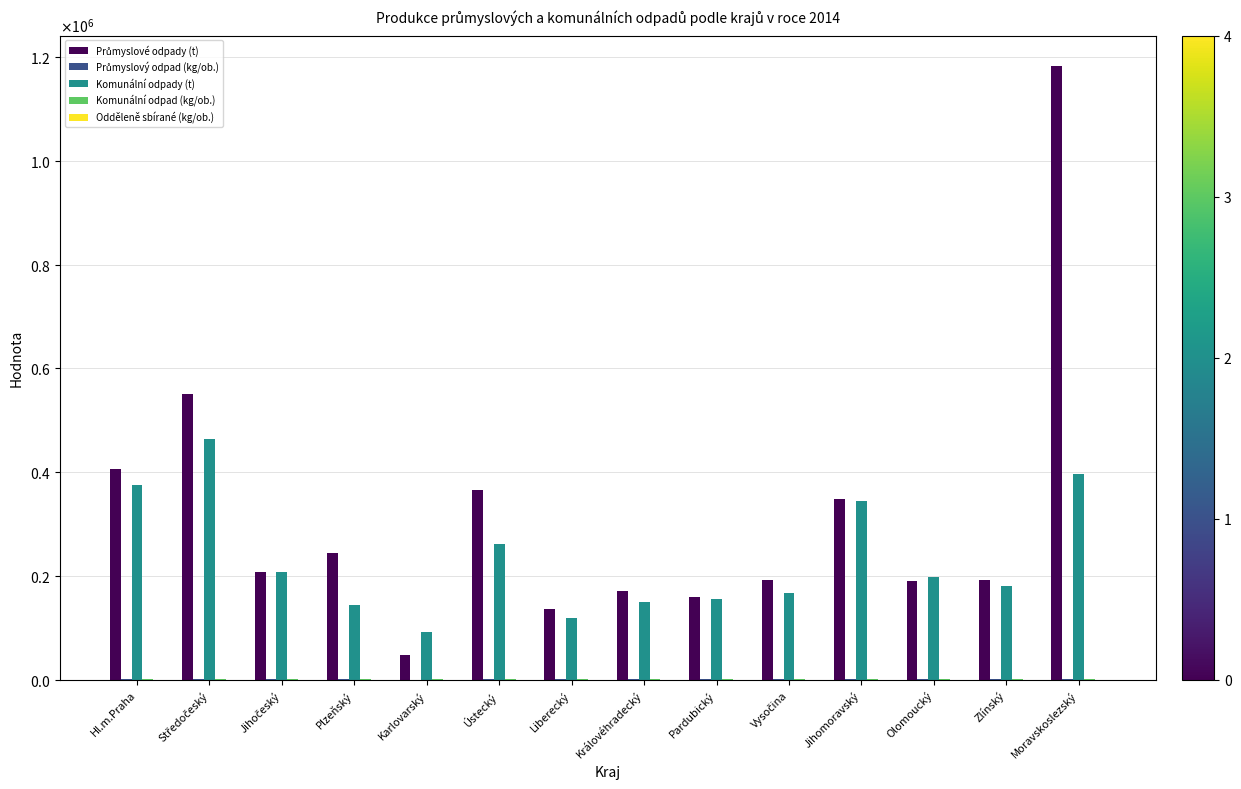

Reading right to left, transcribe all the data shown in this chart.

Průmyslové odpady (t): Moravskoslezský=1182783.3	Zlínský=192918.2	Olomoucký=189477.6	Jihomoravský=347934.8	Vysočina=191559.3	Pardubický=159709.8	Královéhradecký=171315.7	Liberecký=136395.9	Ústecký=366080.2	Karlovarský=46744.4	Plzeňský=244843.4	Jihočeský=207663.0	Středočeský=550580.4	Hl.m.Praha=406328.0
Průmyslový odpad (kg/ob.): Moravskoslezský=969.7	Zlínský=329.3	Olomoucký=297.9	Jihomoravský=297.2	Vysočina=375.6	Pardubický=309.4	Královéhradecký=310.5	Liberecký=310.8	Ústecký=443.8	Karlovarský=155.9	Plzeňský=426.6	Jihočeský=326.0	Středočeský=420.6	Hl.m.Praha=324.8
Komunální odpady (t): Moravskoslezský=396984.6	Zlínský=180321.6	Olomoucký=198533.9	Jihomoravský=344784.8	Vysočina=167963.6	Pardubický=156313.1	Královéhradecký=150330.6	Liberecký=119118.4	Ústecký=261880.0	Karlovarský=92044.8	Plzeňský=144477.8	Jihočeský=207288.7	Středočeský=464289.2	Hl.m.Praha=376249.6
Komunální odpad (kg/ob.): Moravskoslezský=325.5	Zlínský=307.8	Olomoucký=312.1	Jihomoravský=294.5	Vysočina=329.3	Pardubický=302.9	Královéhradecký=272.5	Liberecký=271.5	Ústecký=317.5	Karlovarský=306.9	Plzeňský=251.7	Jihočeský=325.5	Středočeský=354.7	Hl.m.Praha=300.7
Odděleně sbírané (kg/ob.): Moravskoslezský=48.5	Zlínský=58.1	Olomoucký=41.4	Jihomoravský=34.8	Vysočina=55.8	Pardubický=43.2	Královéhradecký=46.4	Liberecký=37.3	Ústecký=38.8	Karlovarský=40.4	Plzeňský=44.6	Jihočeský=44.3	Středočeský=41.5	Hl.m.Praha=49.6